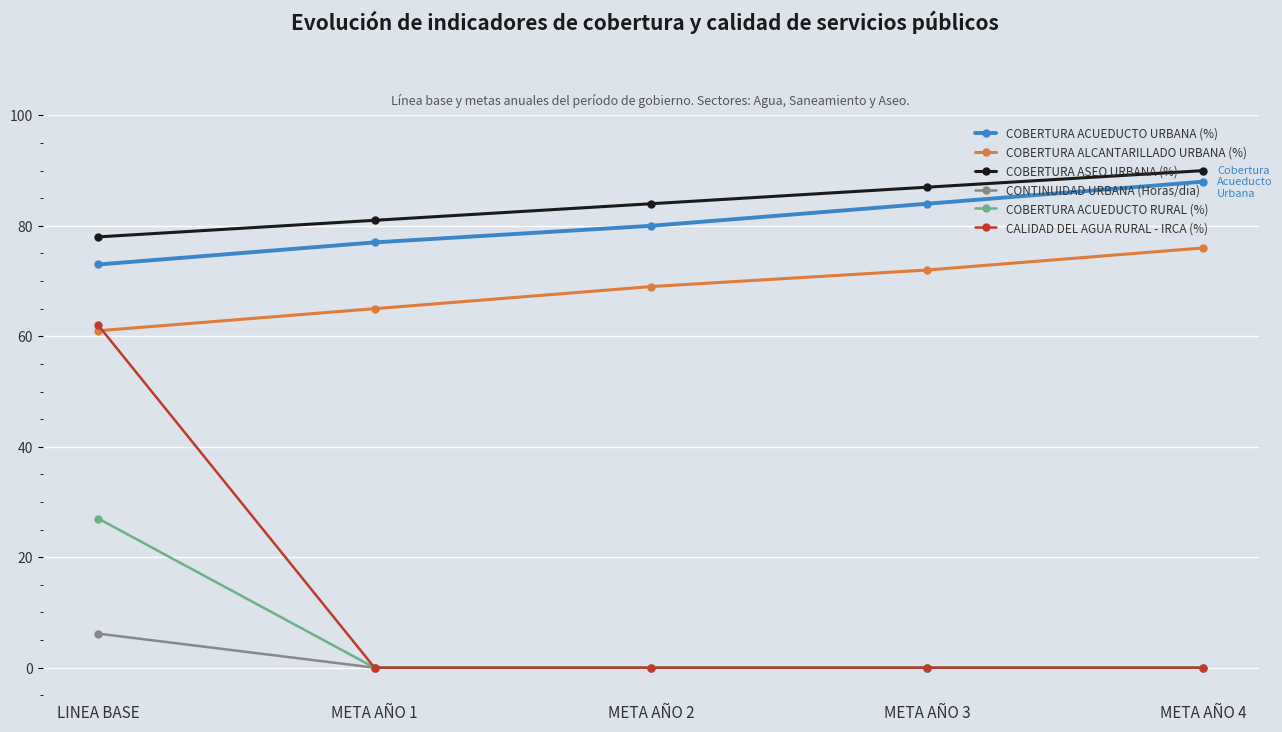

Which series has the widest spread of values?

CALIDAD DEL AGUA RURAL - IRCA (%)